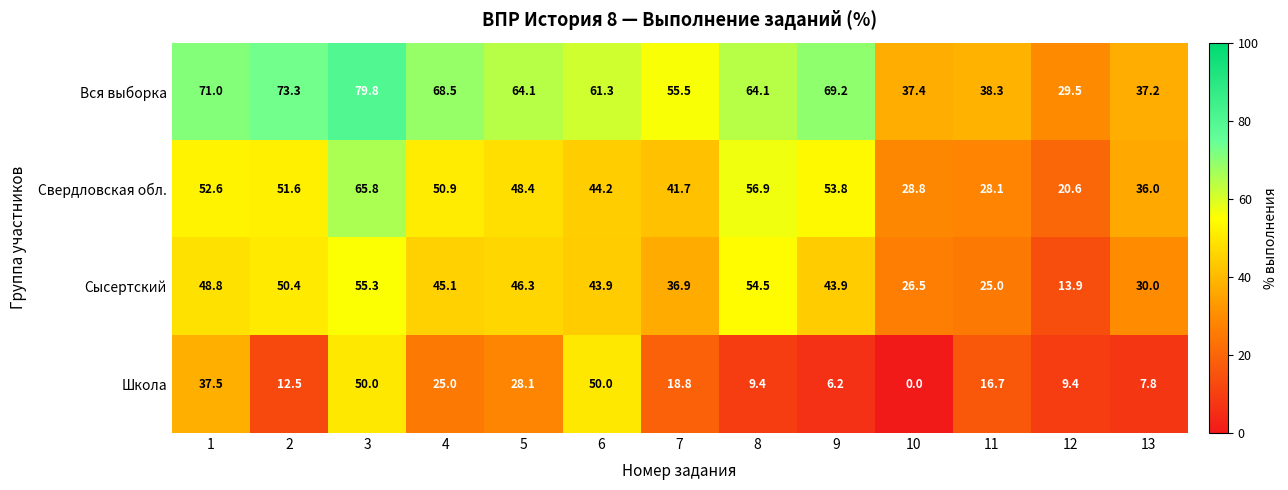

How many categories are shown in the chart?

13